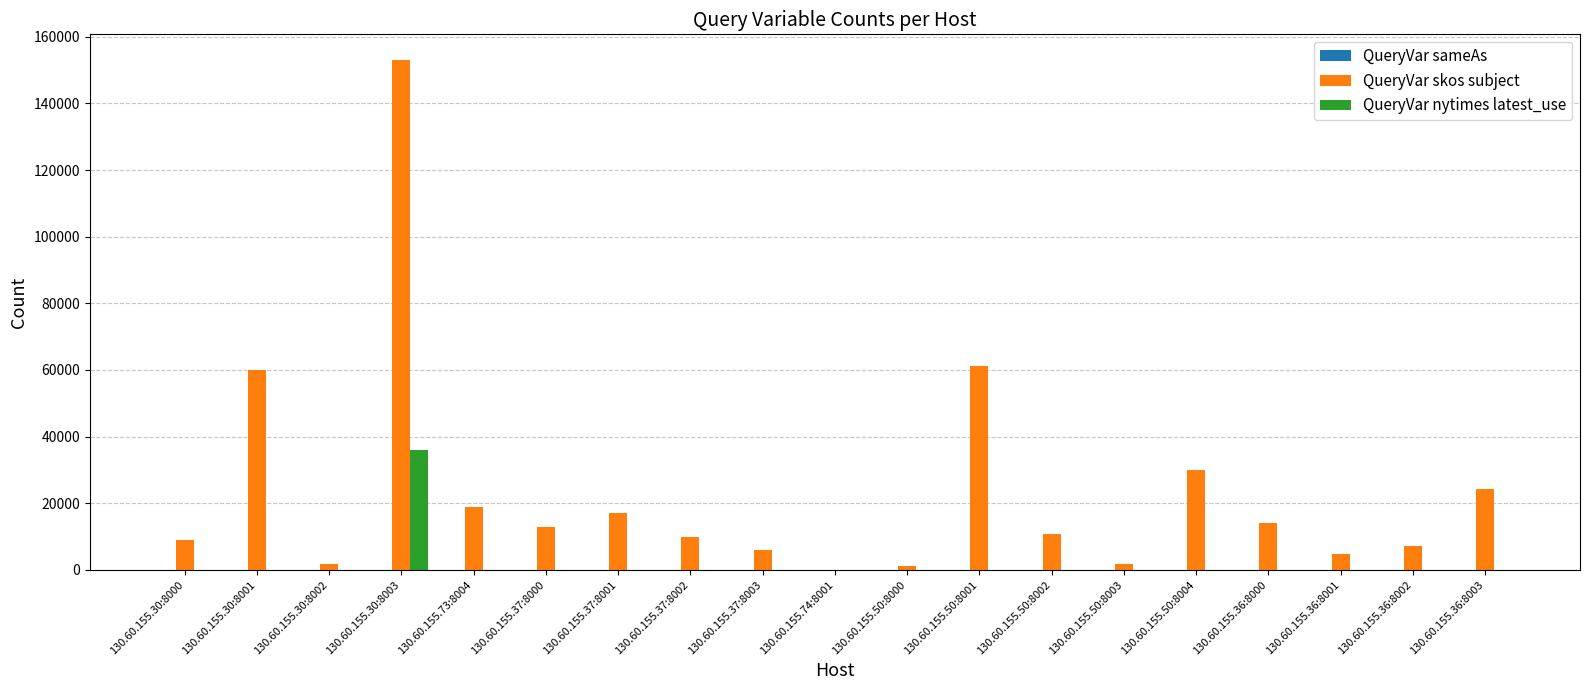

The value of QueryVar nytimes latest_use at 130.60.155.36:8001 is 20228. True or false?

False